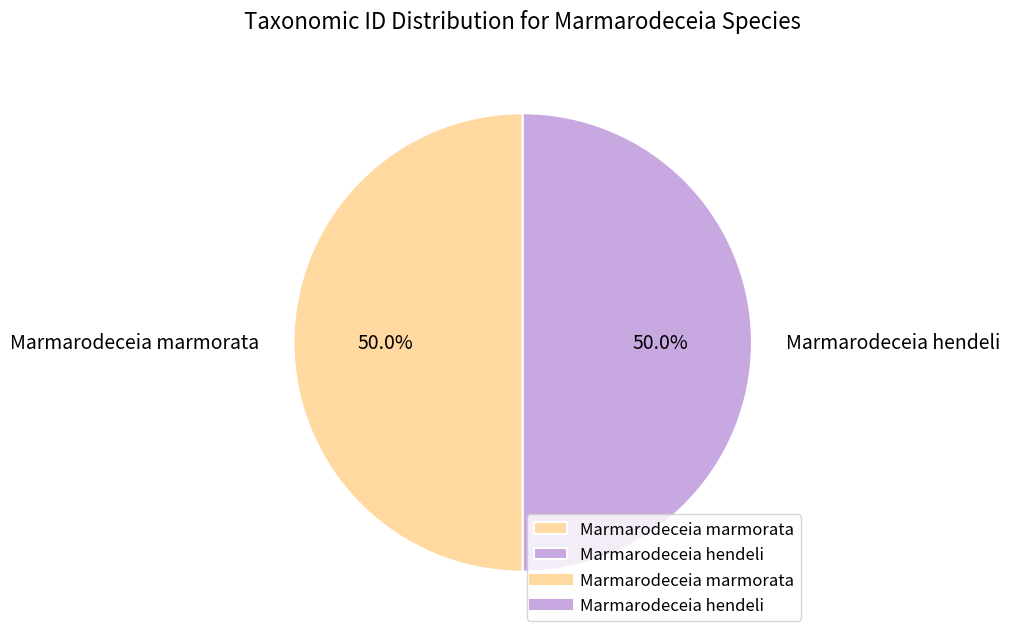

Approximately how many times larger is the value at Marmarodeceia hendeli compared to Marmarodeceia marmorata?

1.0